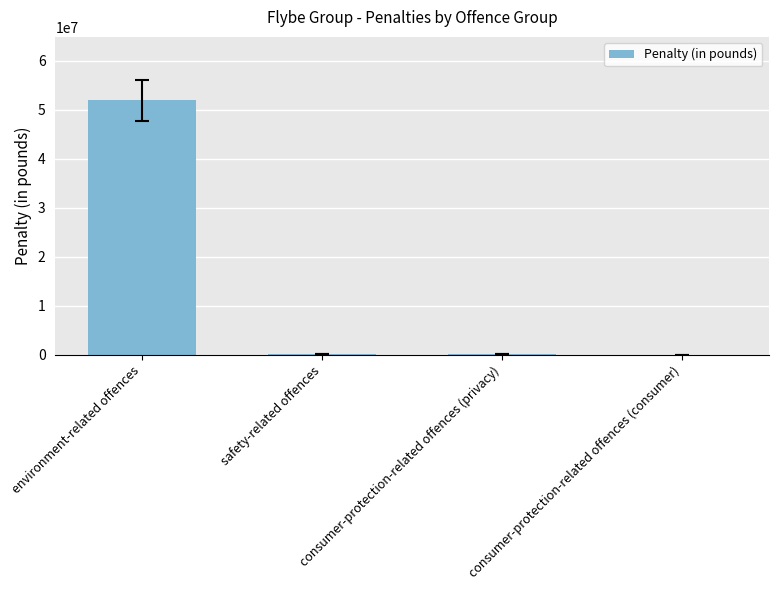

Which label corresponds to the largest value in the chart?

environment-related offences